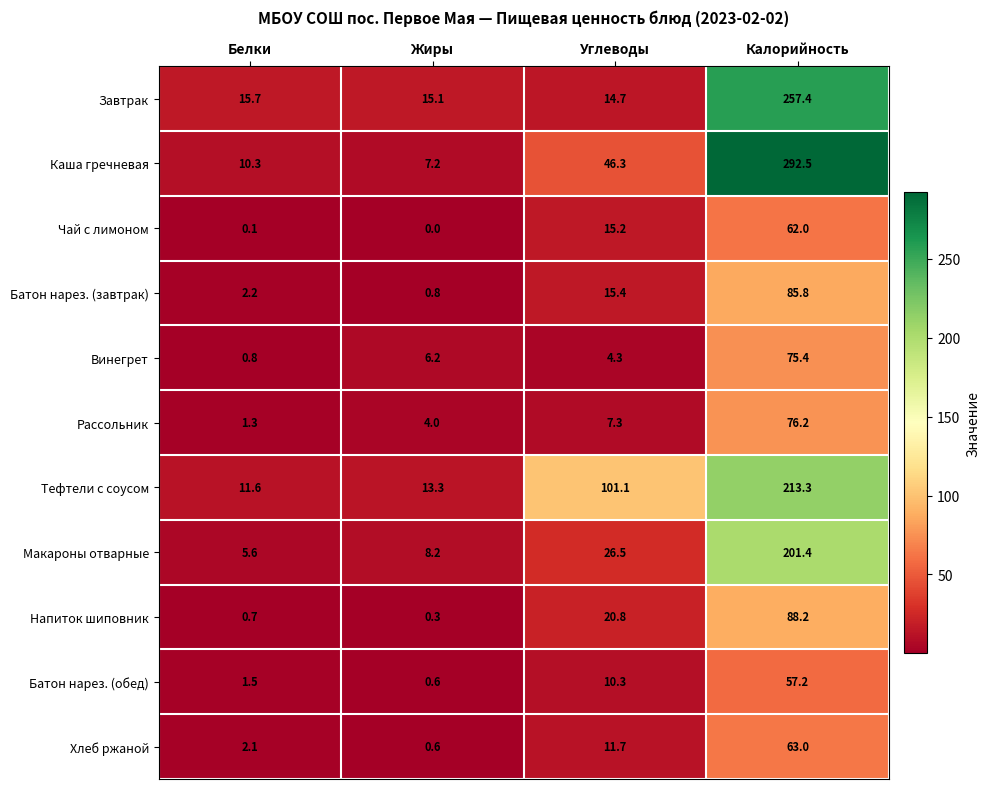

Which category has the lowest value across all series?

Жиры